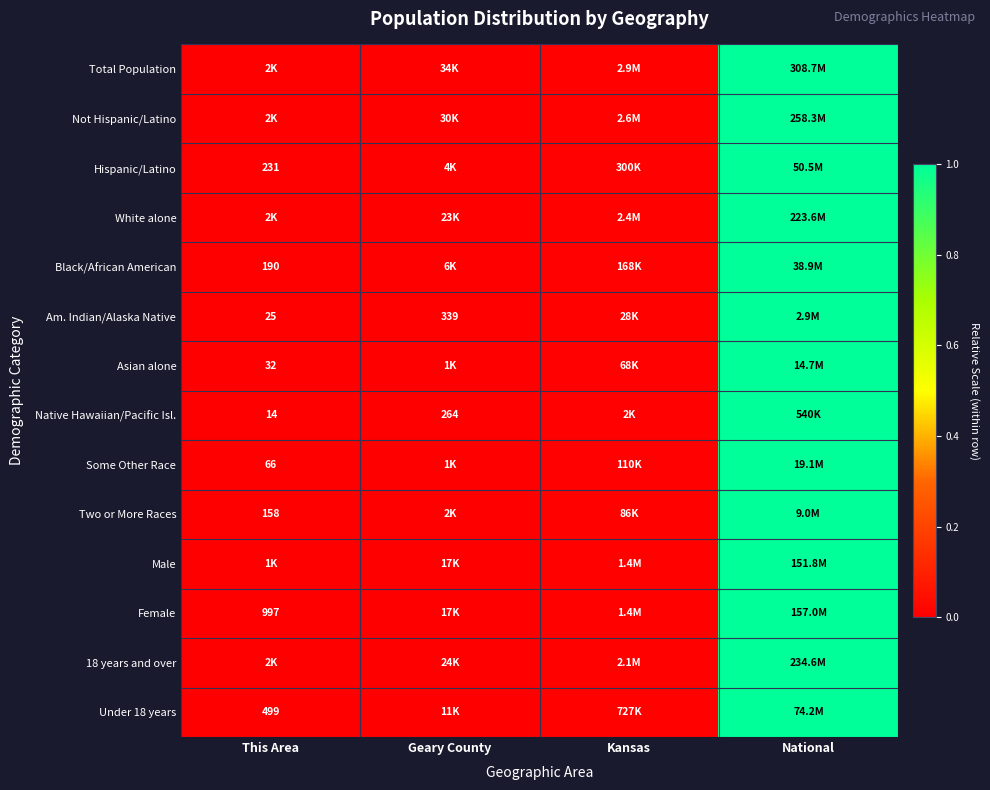

At which label is Under 18 years closest to 0?

This Area